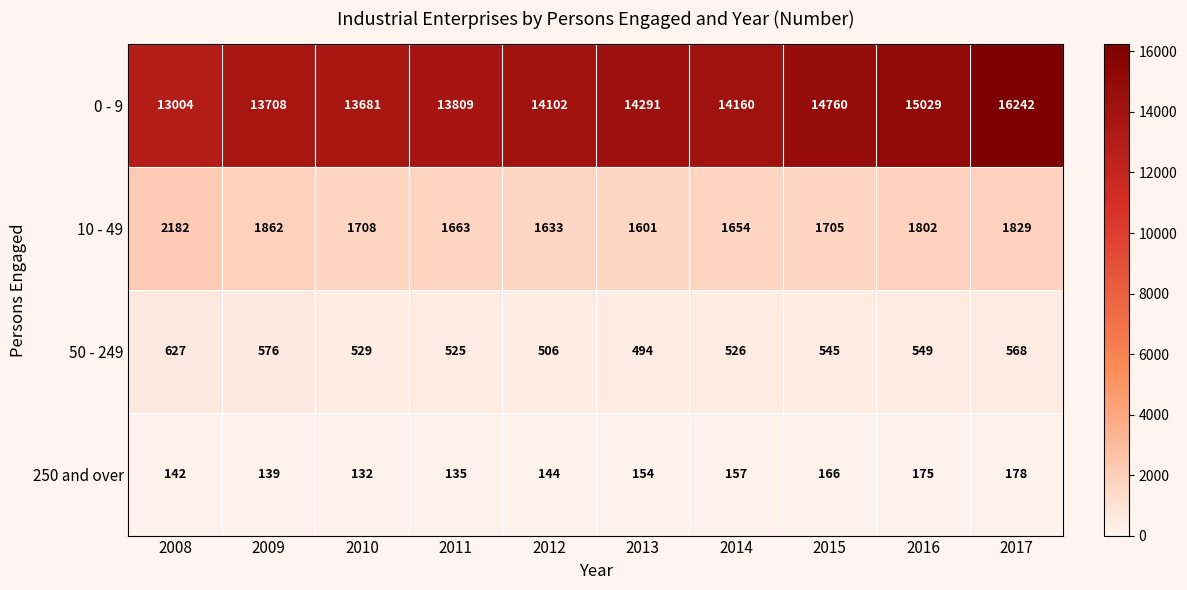

At which label is 0 - 9 closest to 14623?

2015